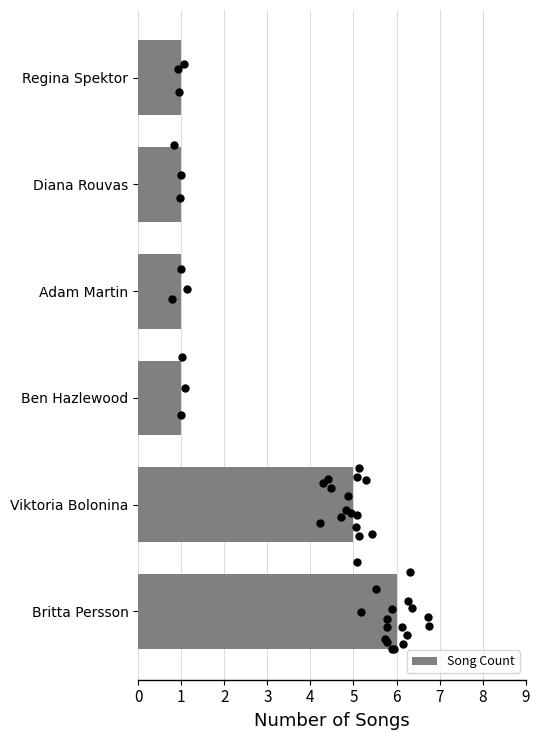

Which category has the highest value in the Song Count series?

Britta Persson